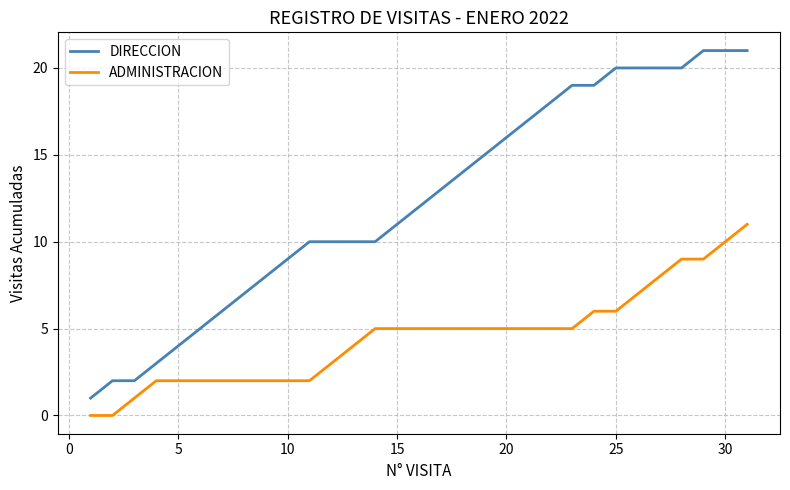

How many distinct data groups are displayed?

2